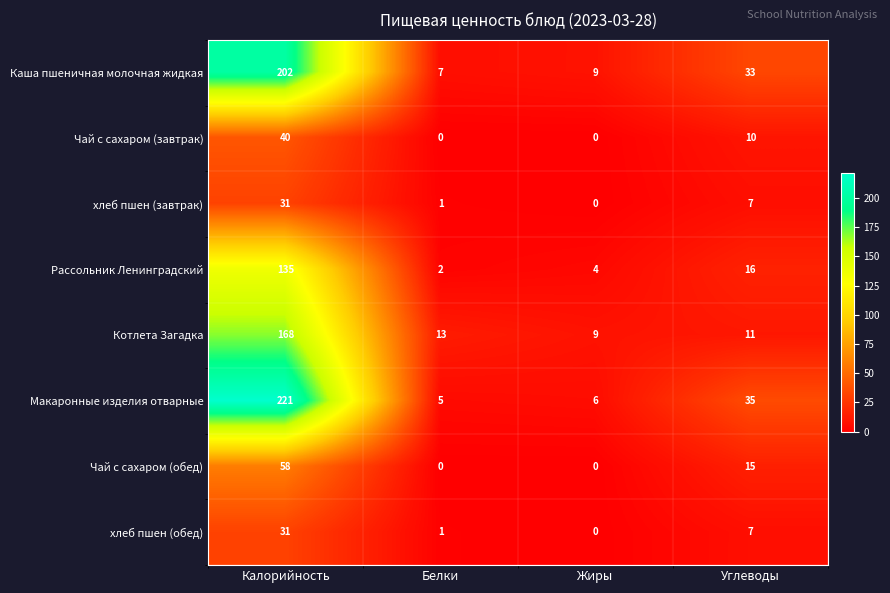

What is the sum of all Котлета Загадка values?

201